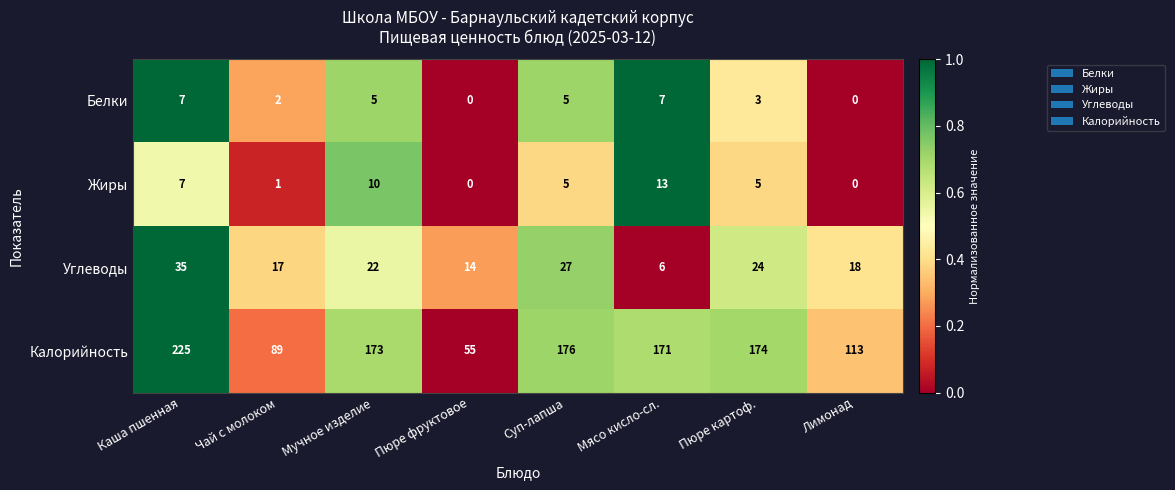

Which series changed the most between Мучное изделие and Пюре фруктовое?

Калорийность